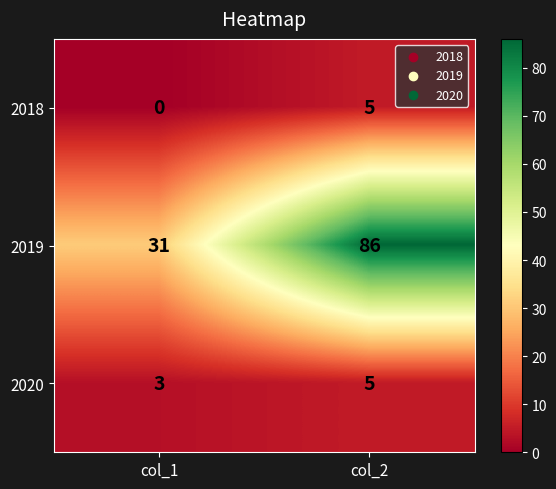

Which series has the widest spread of values?

2019